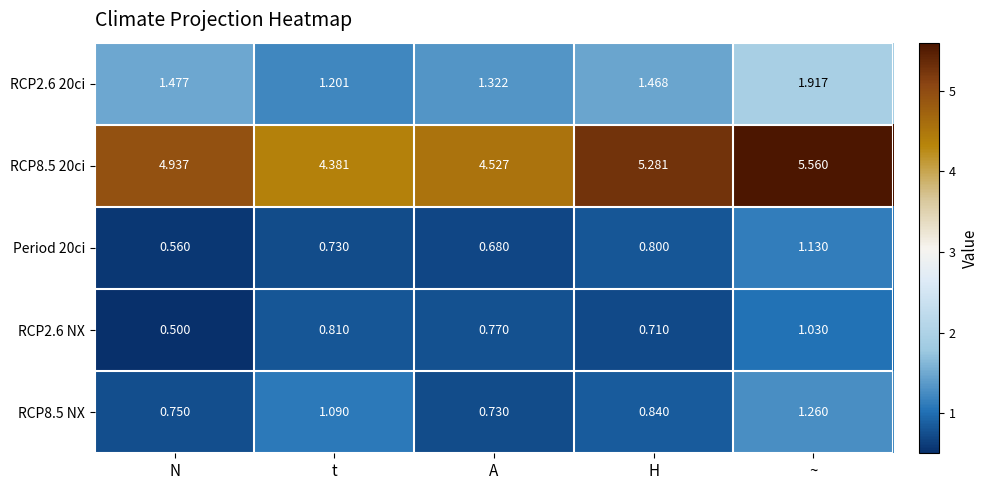

List the labels in order of RCP2.6 NX value, smallest first.

N, H, A, t, ~